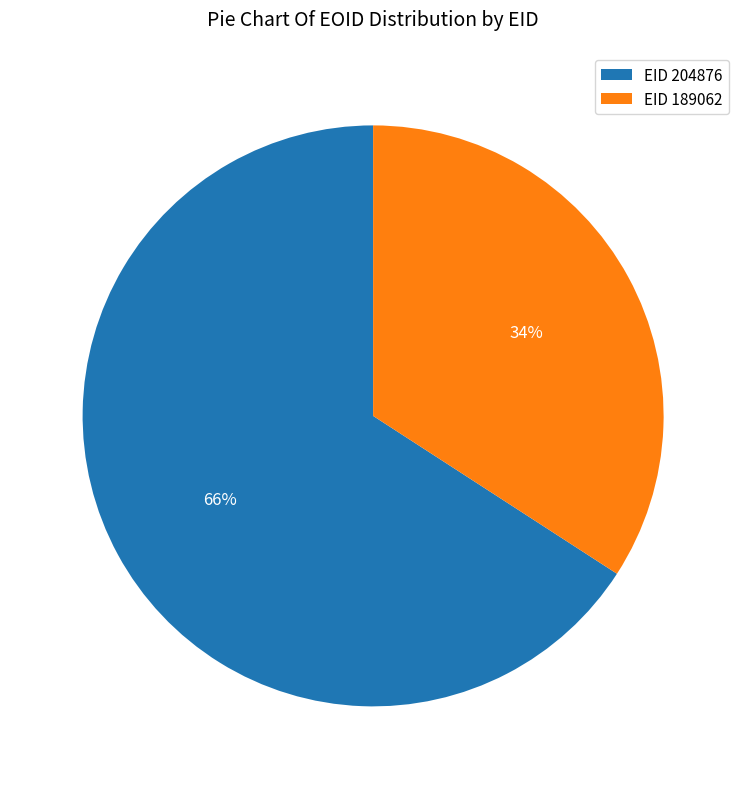

True or false: EID 204876 accounts for 66% of the total.

True